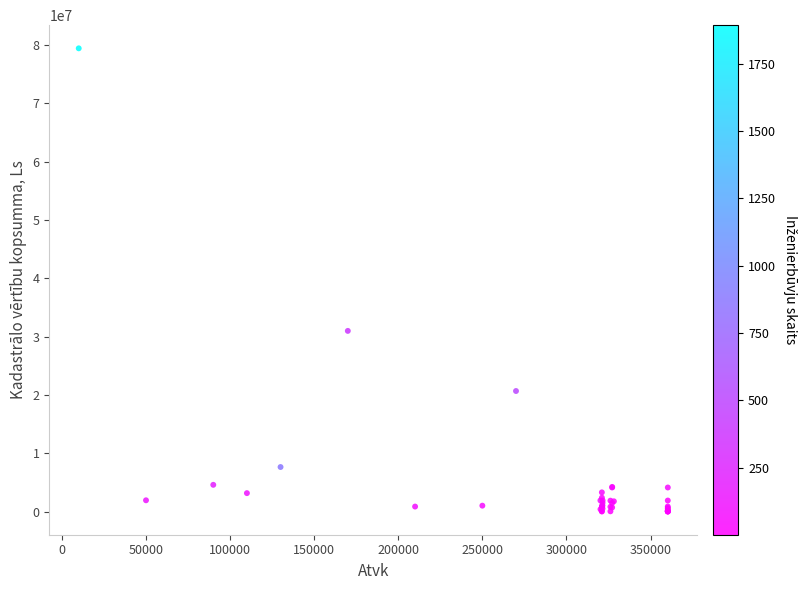

What Y value in the scatter plot is closest to 39728006?

30990586